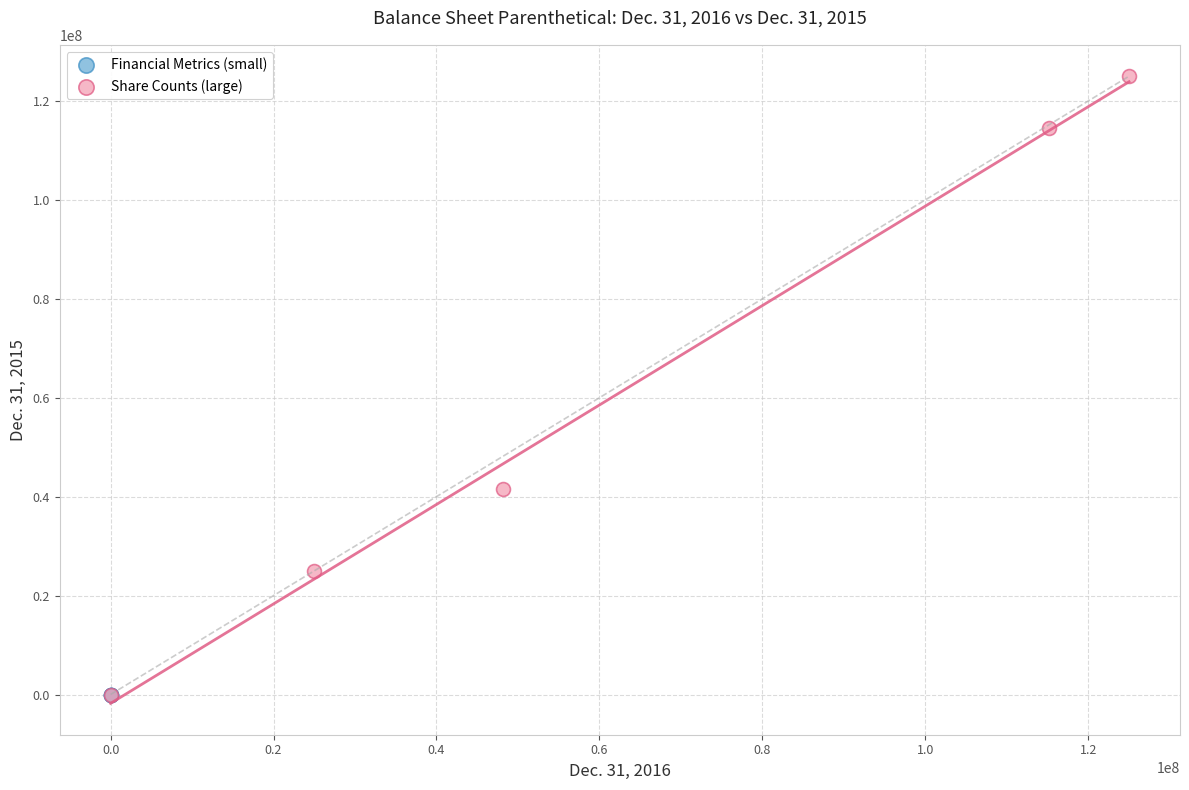

Which series has the widest spread of Y values?

Share Counts (large)